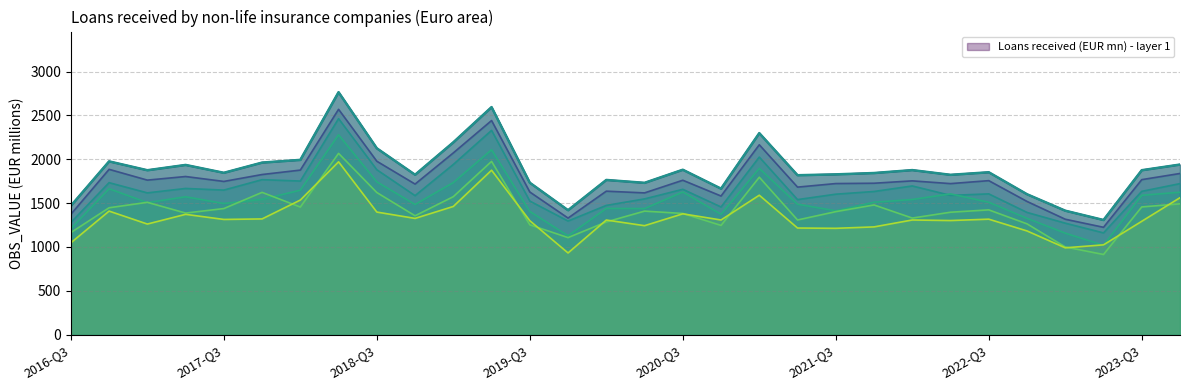

Reading right to left, what are all the values shown in this chart?

2023-Q4=1939.8	2023-Q3=1875.4	2023-Q2=1307.6	2023-Q1=1413.8	2022-Q4=1601.3	2022-Q3=1852.0	2022-Q2=1822.7	2022-Q1=1876.6	2021-Q4=1843.2	2021-Q3=1828.0	2021-Q2=1818.1	2021-Q1=2298.0	2020-Q4=1665.0	2020-Q3=1880.7	2020-Q2=1731.4	2020-Q1=1764.3	2019-Q4=1419.3	2019-Q3=1732.6	2019-Q2=2594.6	2019-Q1=2193.1	2018-Q4=1823.7	2018-Q3=2124.9	2018-Q2=2764.8	2018-Q1=1993.0	2017-Q4=1962.2	2017-Q3=1845.8	2017-Q2=1935.4	2017-Q1=1875.1	2016-Q4=1976.0	2016-Q3=1469.4